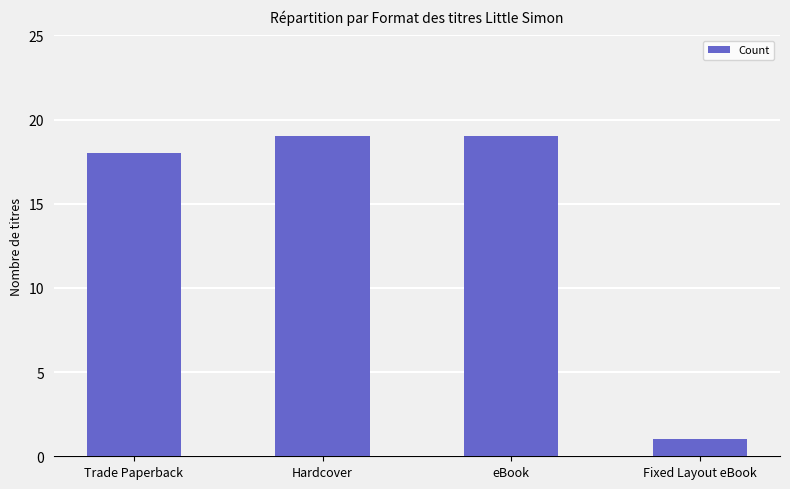

Reading right to left, extract all data points from this chart.

1	19	19	18